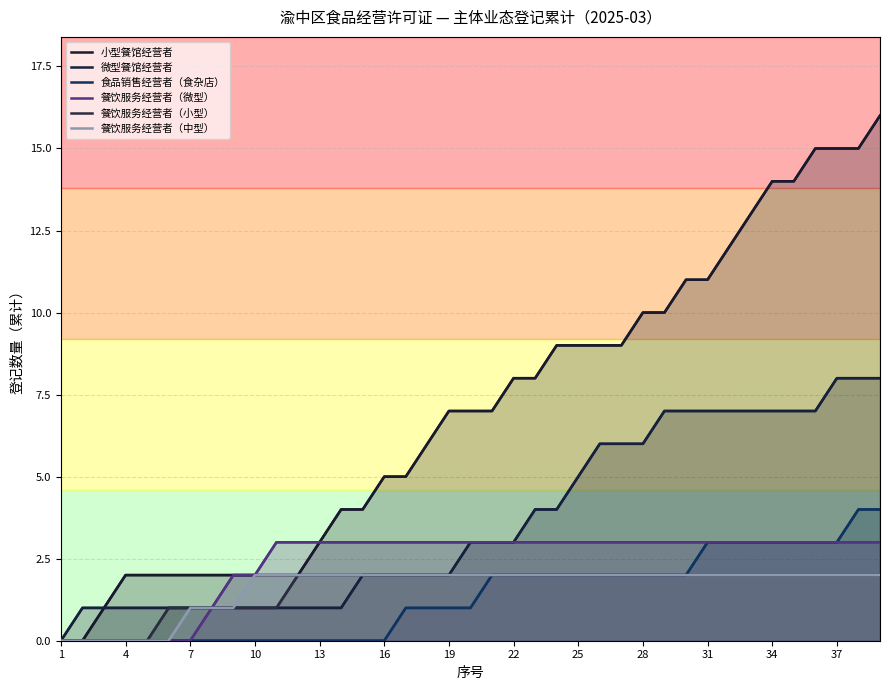

What is the sum of all 餐饮服务经营者（微型） values?

92